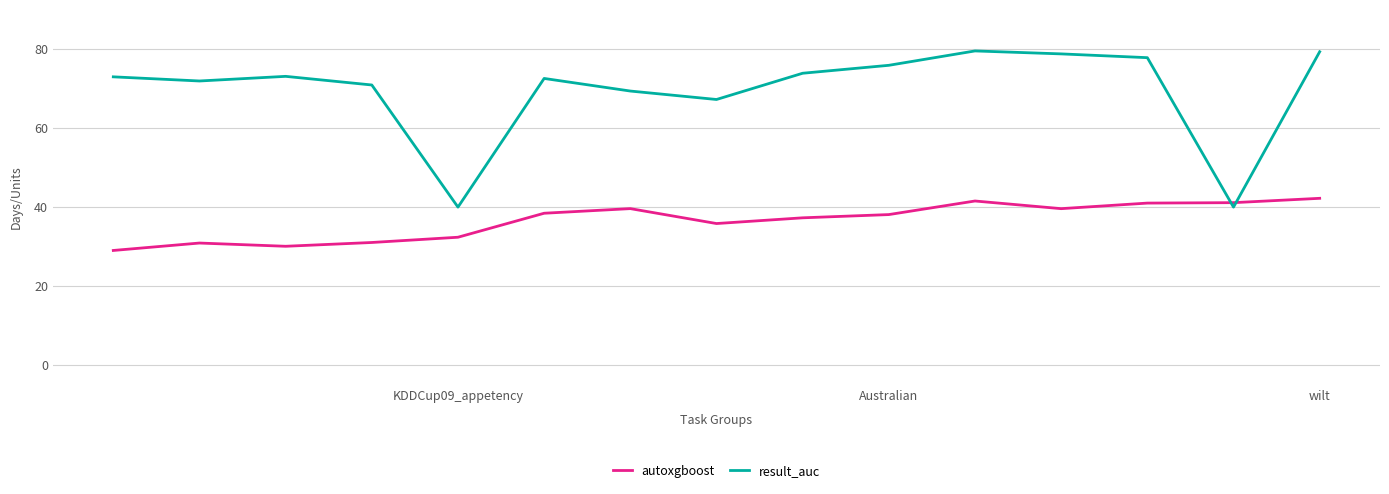

Which series has the widest spread of values?

result_auc